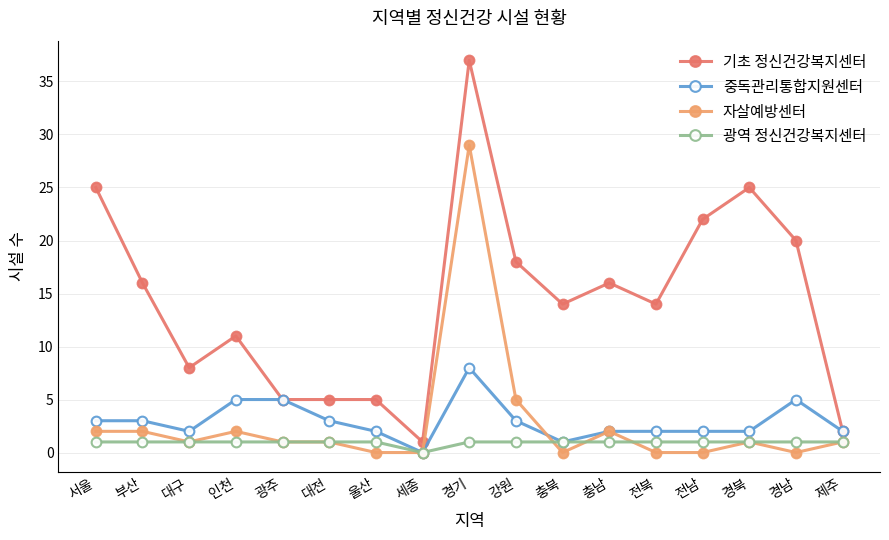

What position from the right is 경북?

3